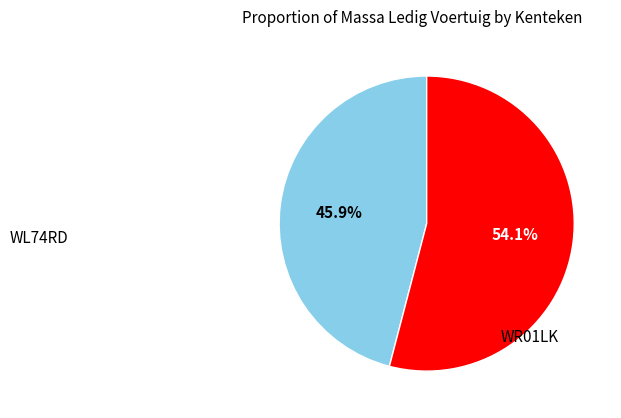

Is there any slice that represents more than half of the pie?

Yes